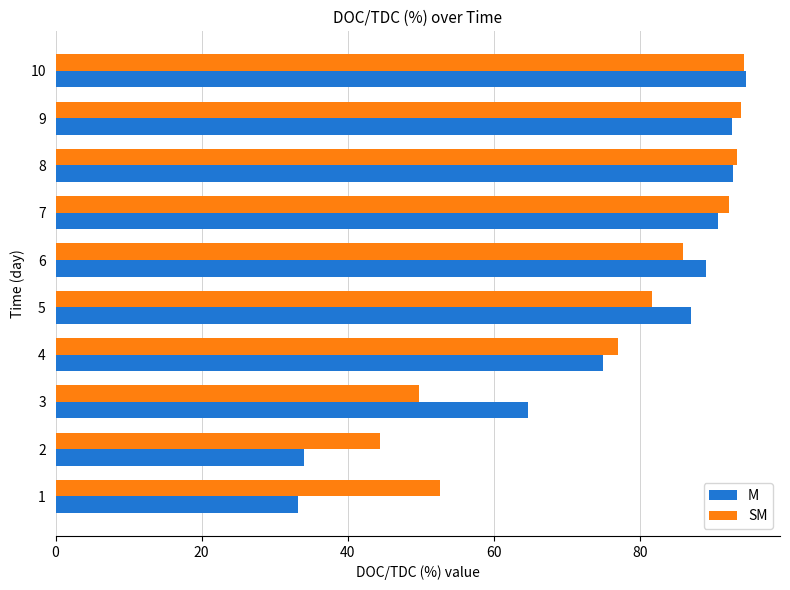

What are all the series names shown in the legend?

M, SM